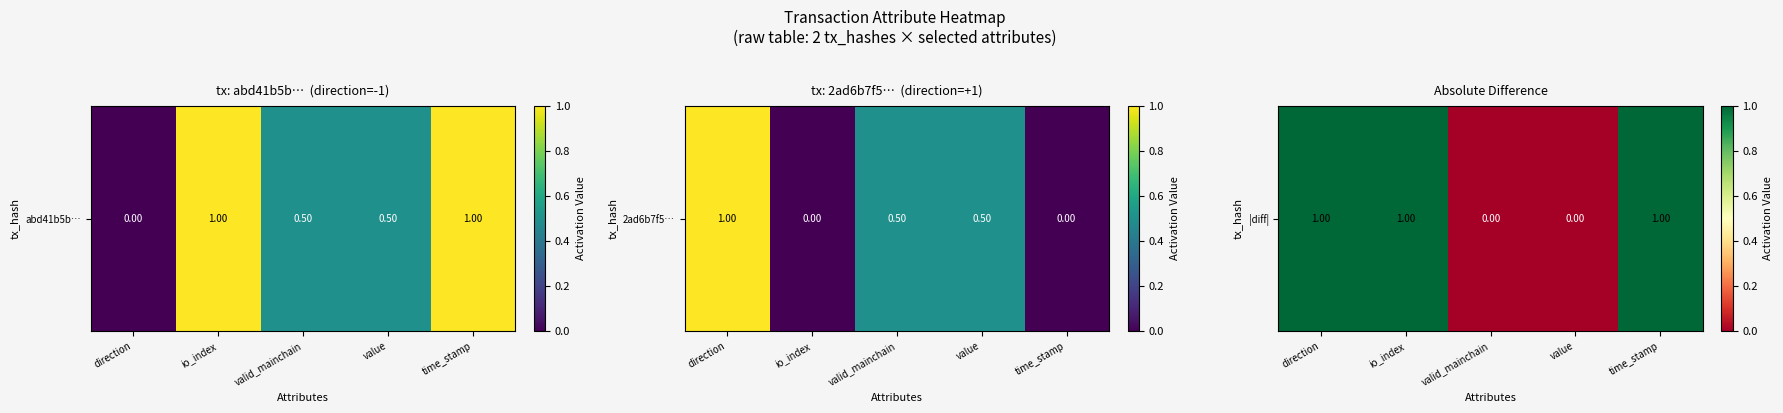

Where is the data nearest to the value 0?

valid_mainchain